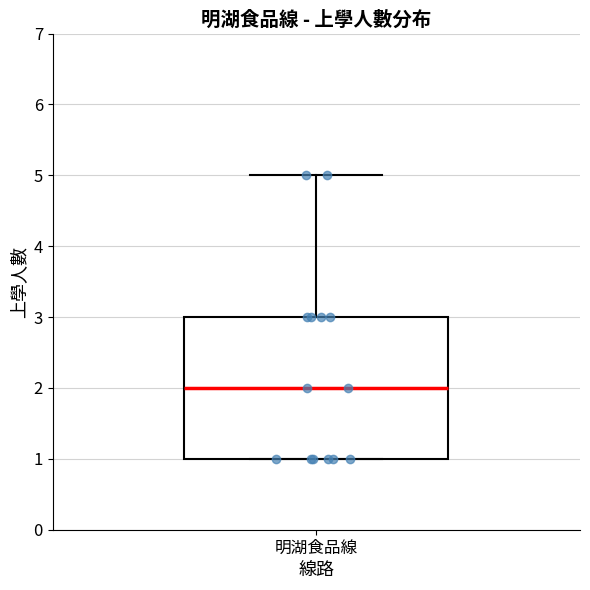

Where is the upper edge of the box for 明湖食品線 on the y-axis? The values are not printed on the chart, so give them approximately, as read against the axis.

3